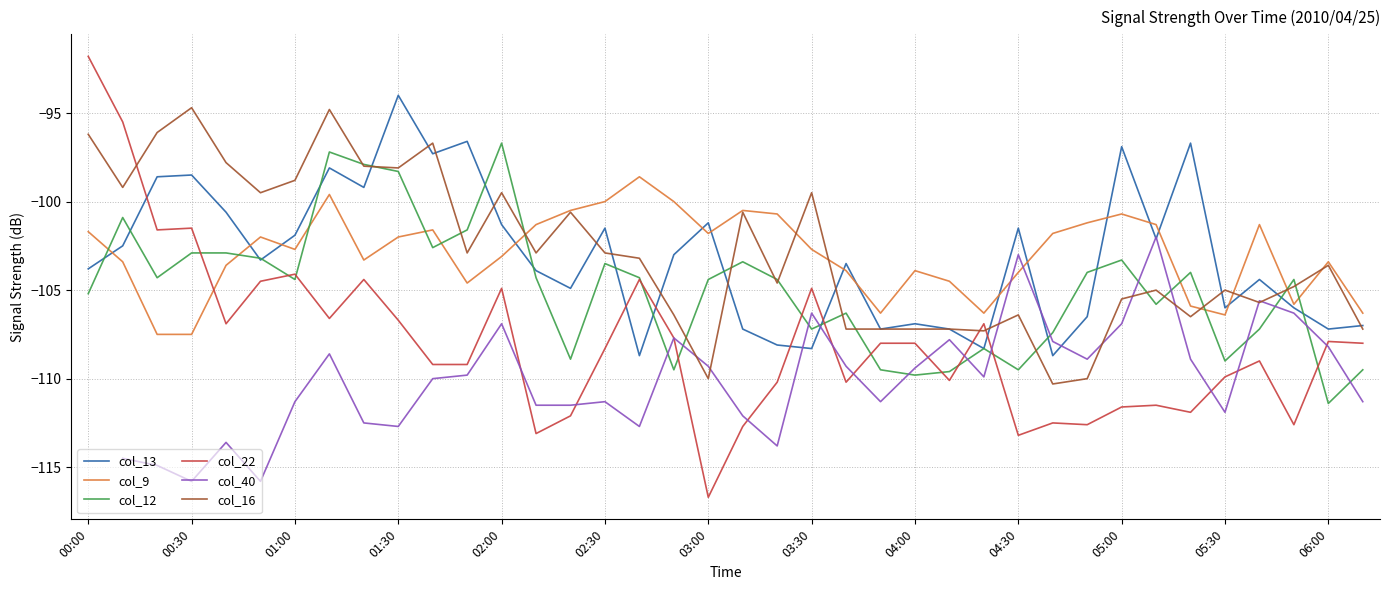

What is the lowest value of the col_22 series?

-116.7